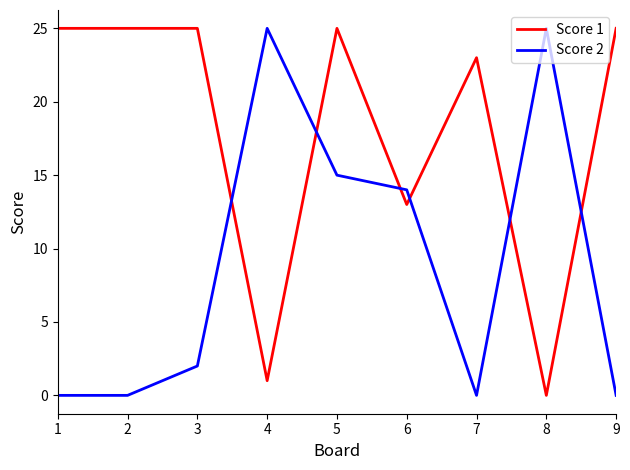

What is the maximum value for Score 1?

25